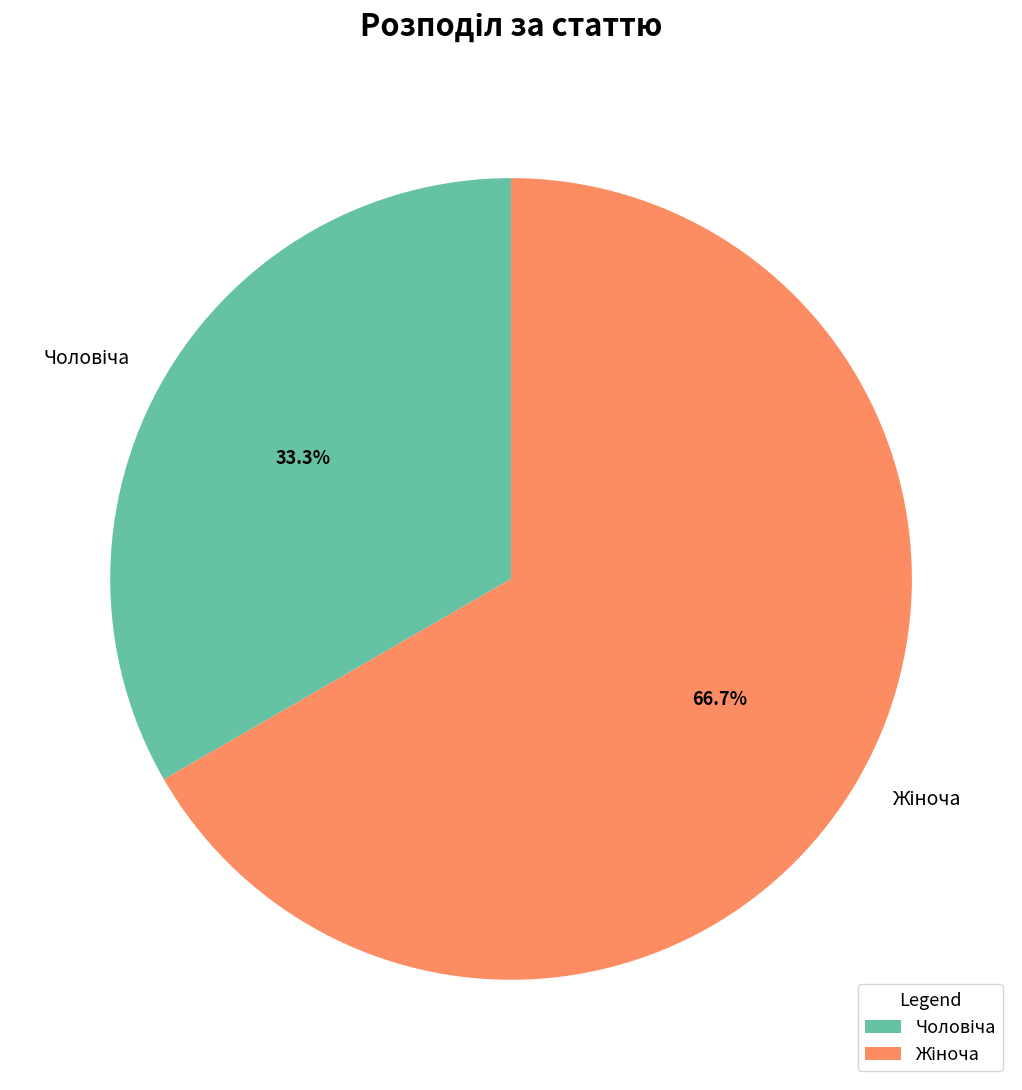

Is there a majority slice in this chart?

Yes